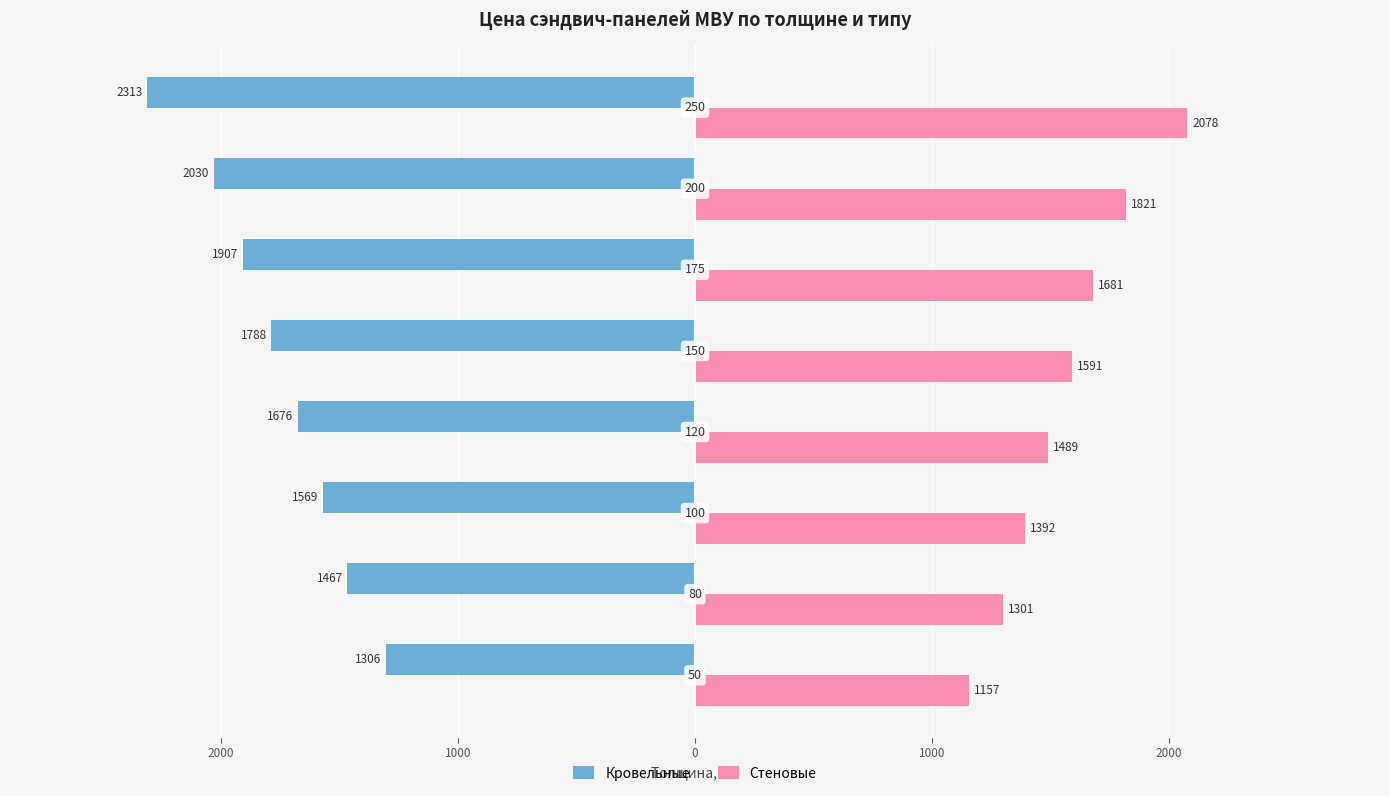

What are all the series names shown in the legend?

Кровельные, Стеновые